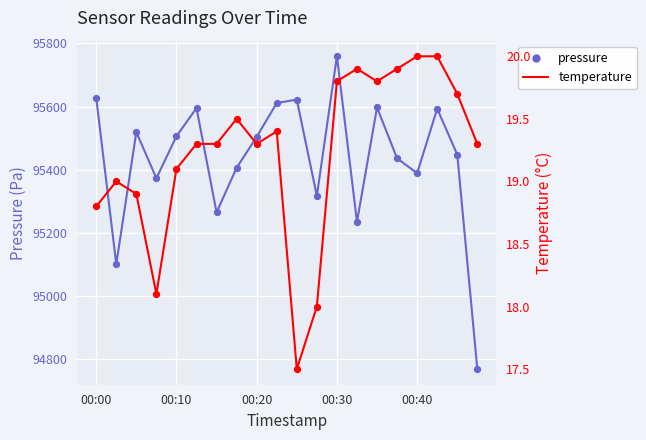

At which category is the sum across all series the highest?

00:30